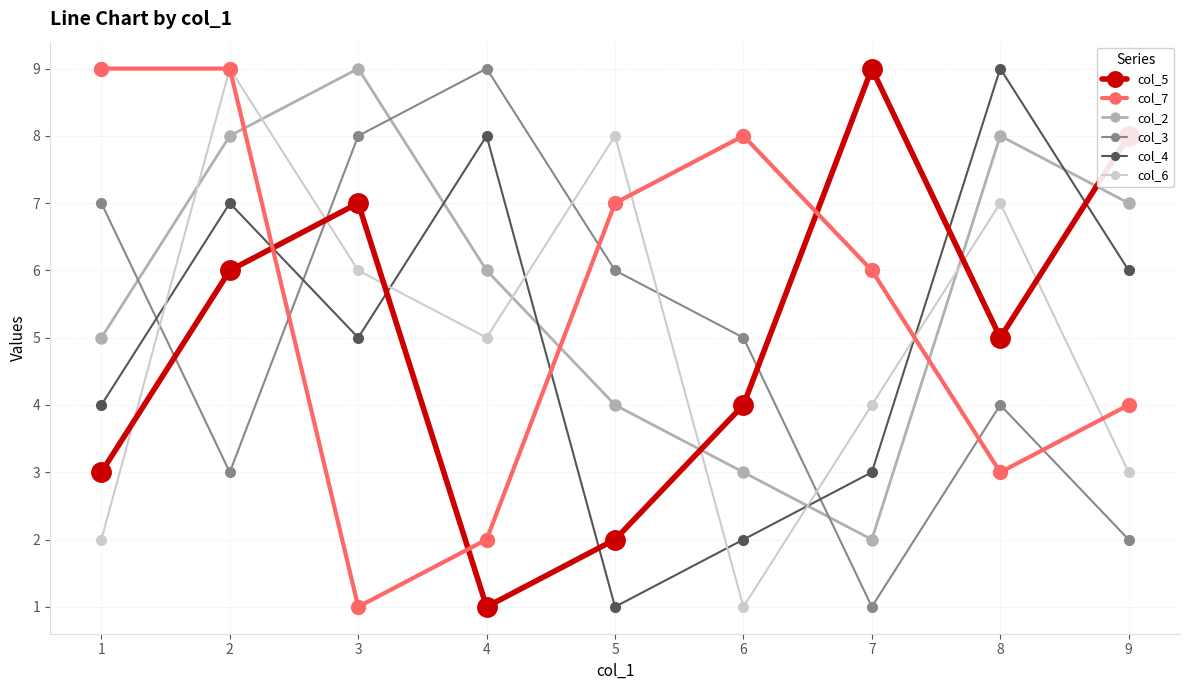

How many data points in col_3 are less than 5?

4